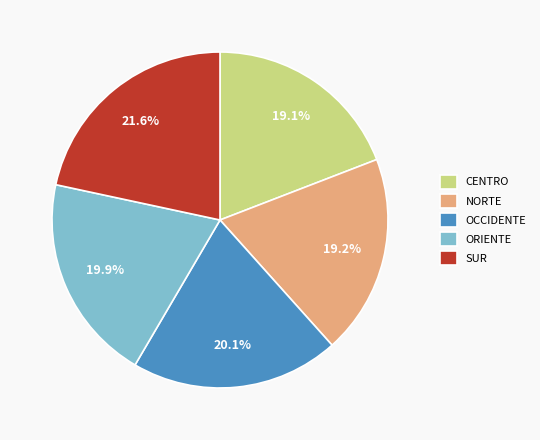

To the nearest percent, what portion does ORIENTE represent?

20%